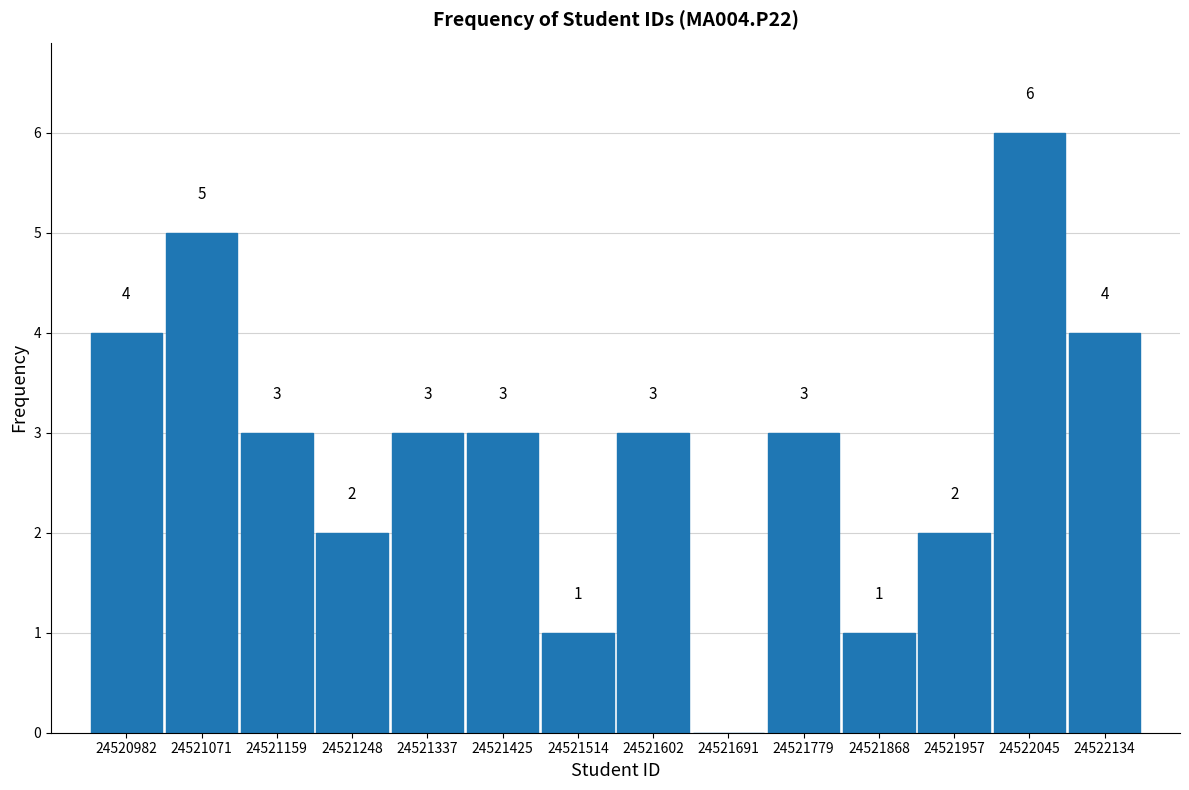

Which range on the x-axis has the tallest bar?

24522000 to 24522090